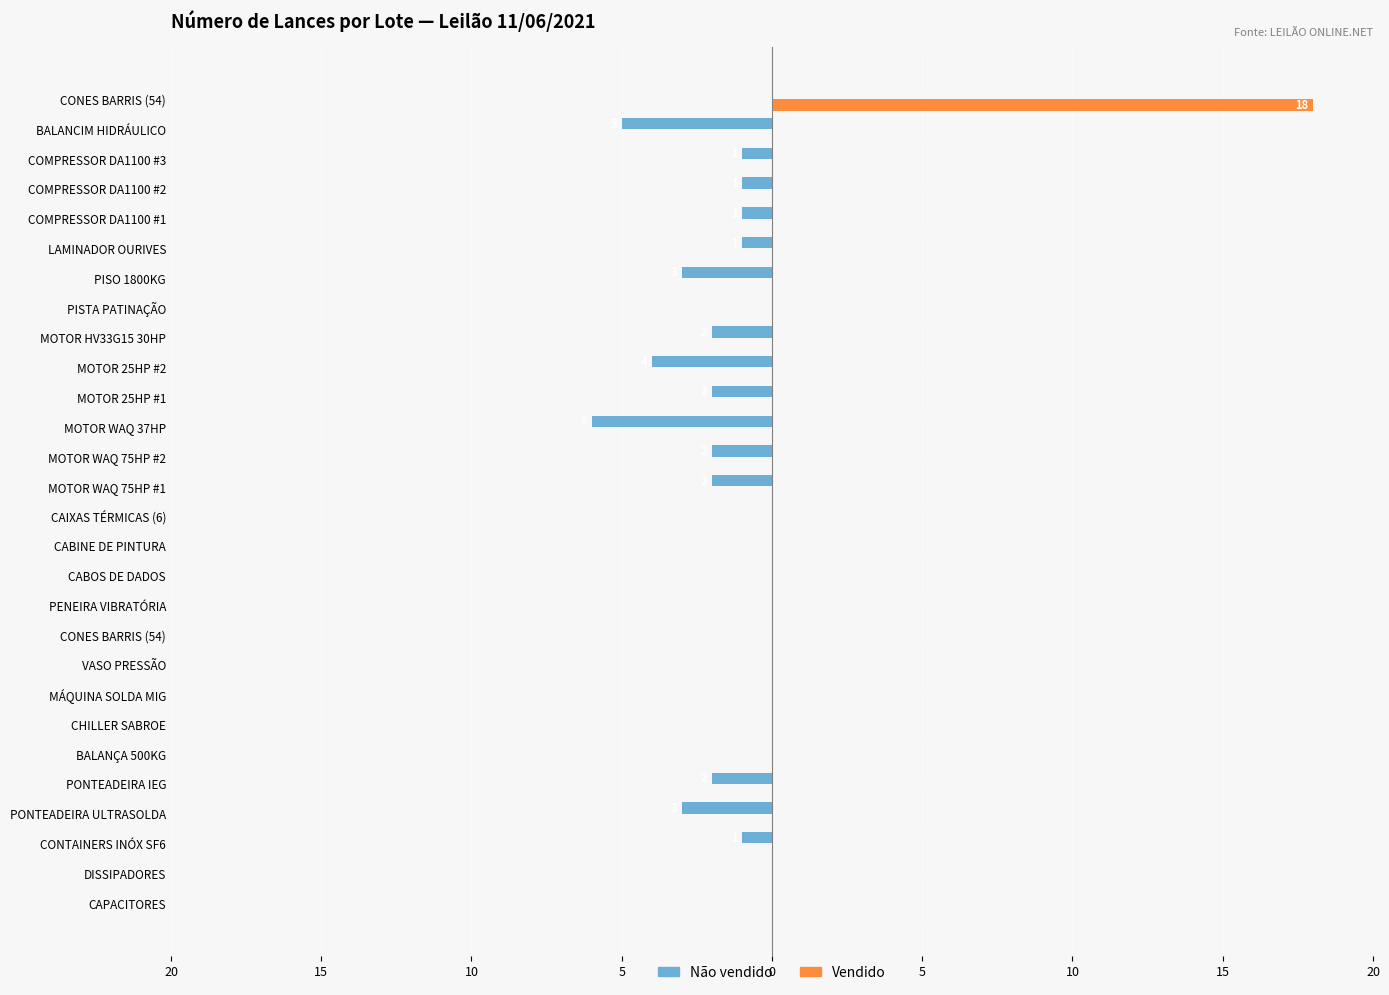

What are all the series names shown in the legend?

Não vendido, Vendido